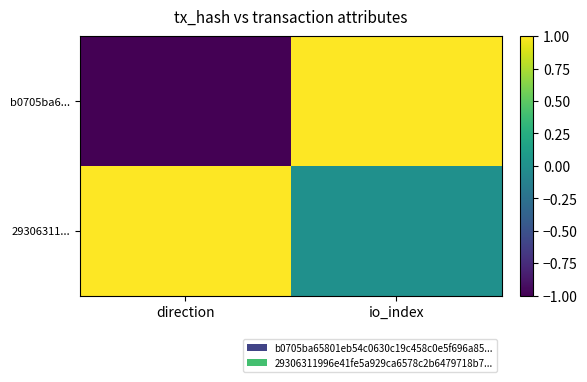

Which series changed the most between direction and io_index?

b0705ba6...